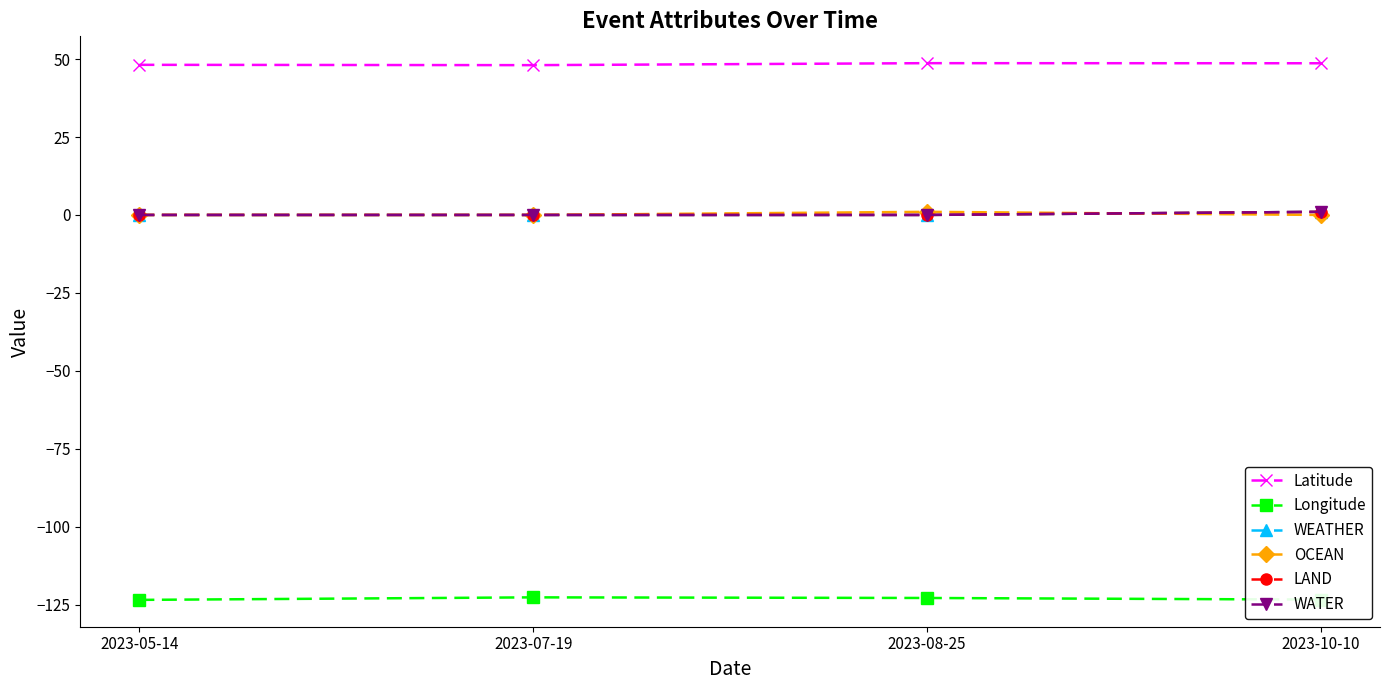

Does the chart have visible grid lines?

No